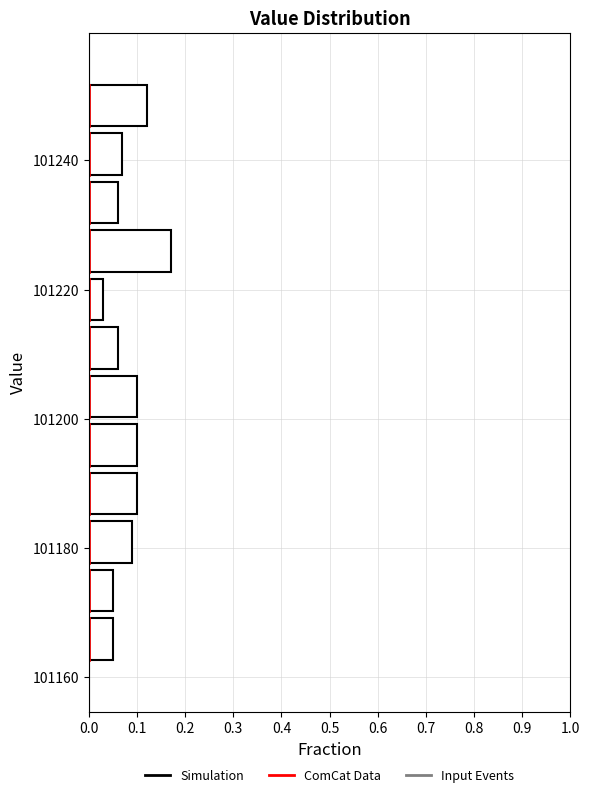

Read against the y-axis, roughly where is the centre of the longest bar?

101226